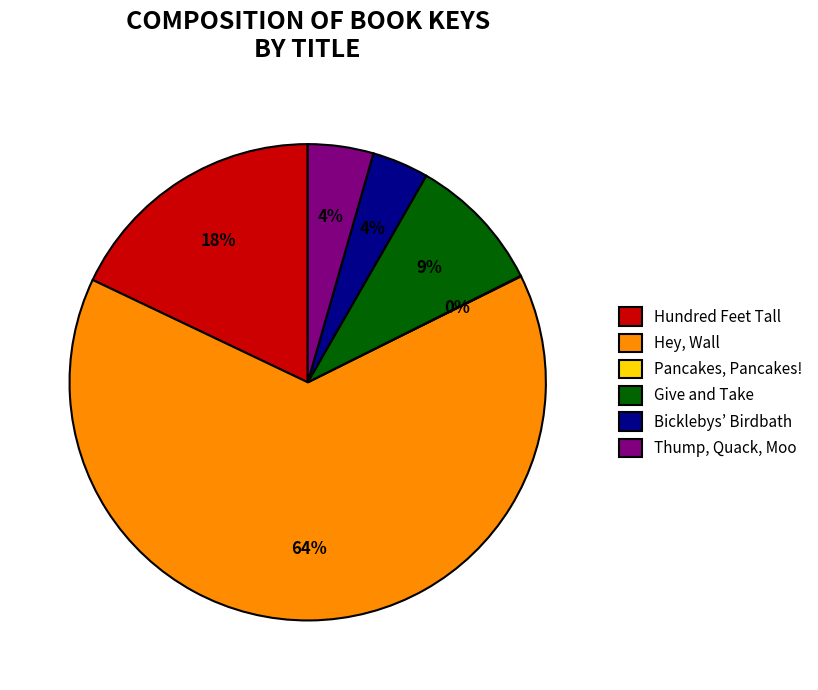

The Give and Take slice represents 9% of the pie. True or false?

True